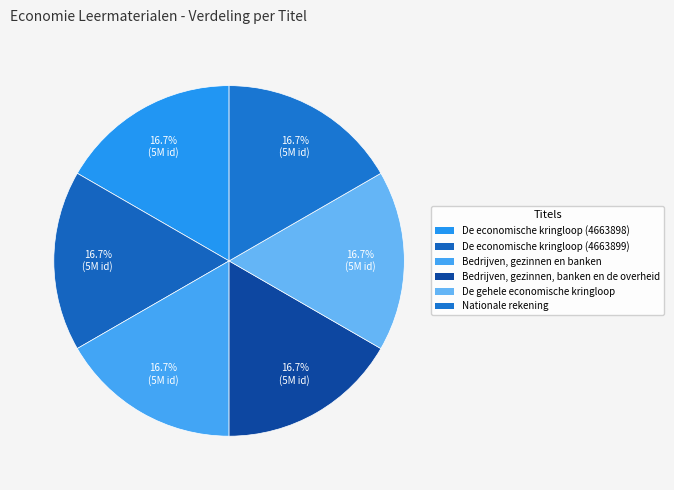

What portion of the pie excludes De gehele economische kringloop?

83.3%